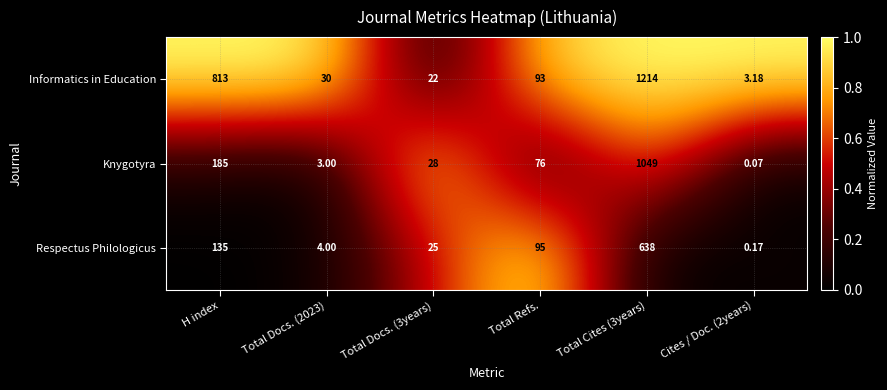

At which category is the sum across all series the highest?

Total Cites (3years)